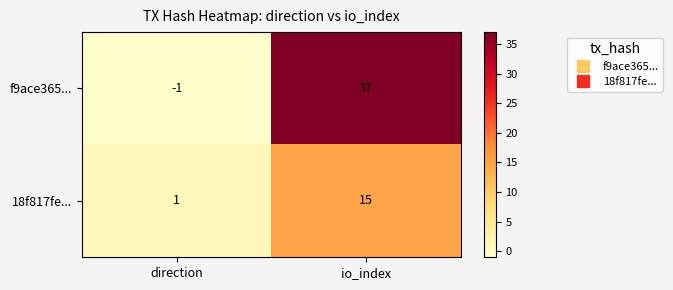

At how many categories does at least one series exceed 28?

1